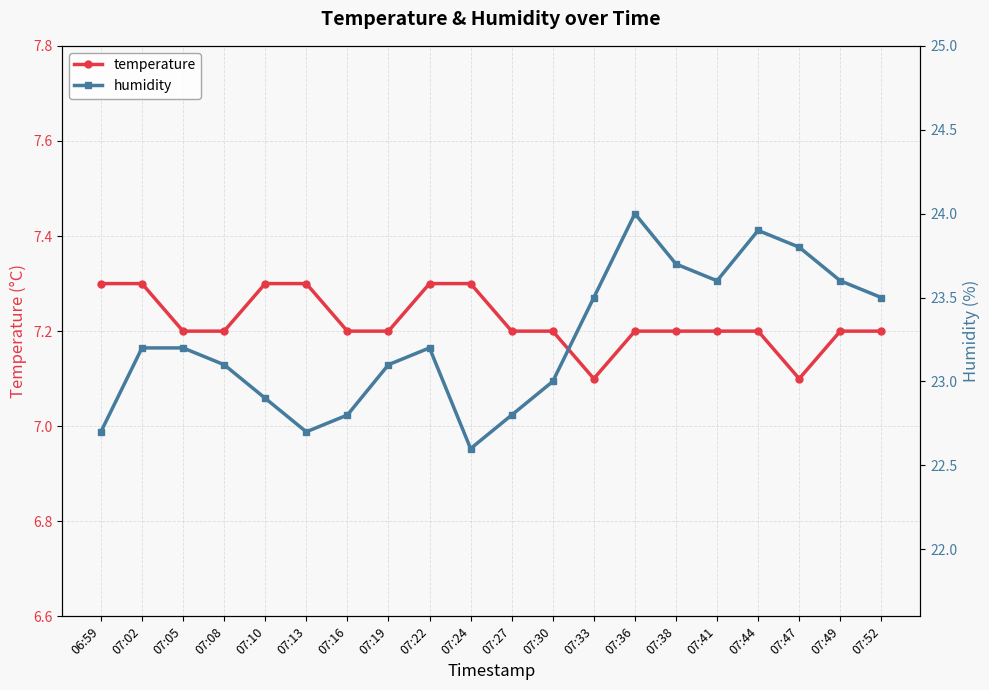

What are all the series names shown in the legend?

temperature, humidity